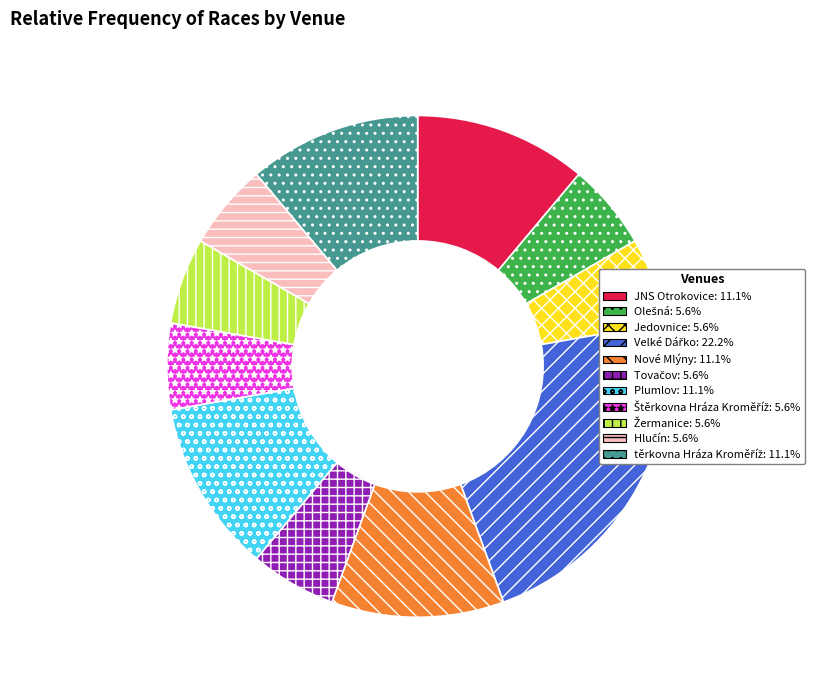

How many segments does this pie chart have?

11